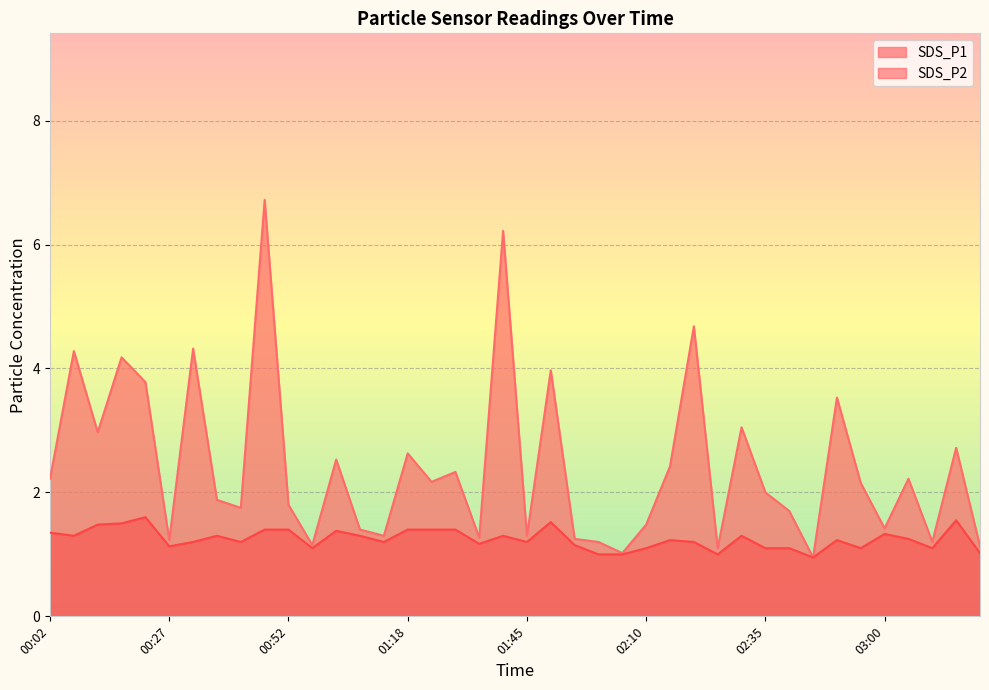

Is it true that SDS_P1 equals 2.1 at 02:55?

True